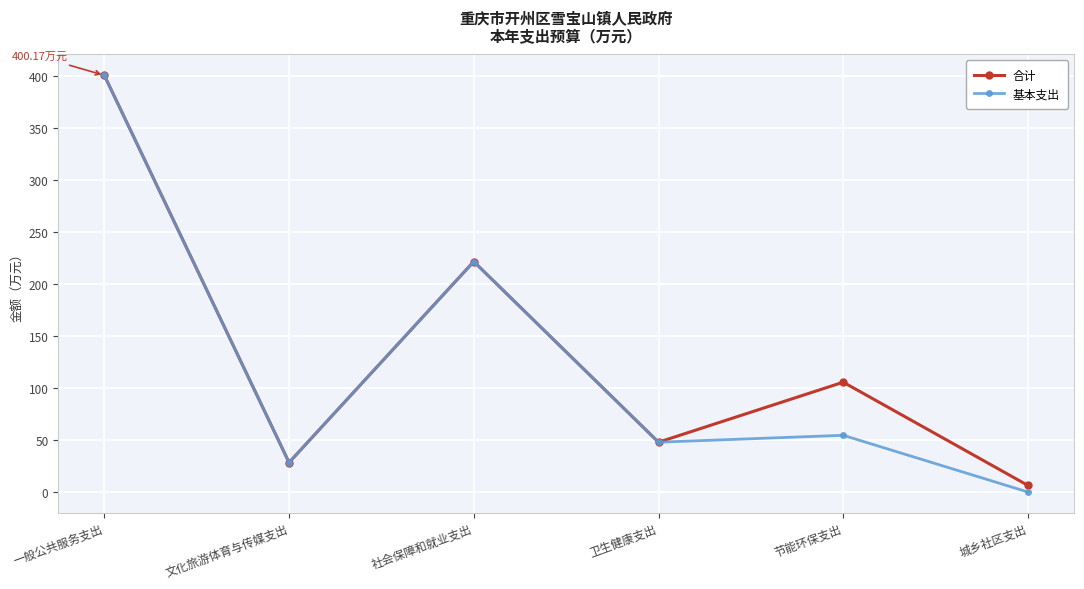

Which label corresponds to the largest value in the chart?

一般公共服务支出